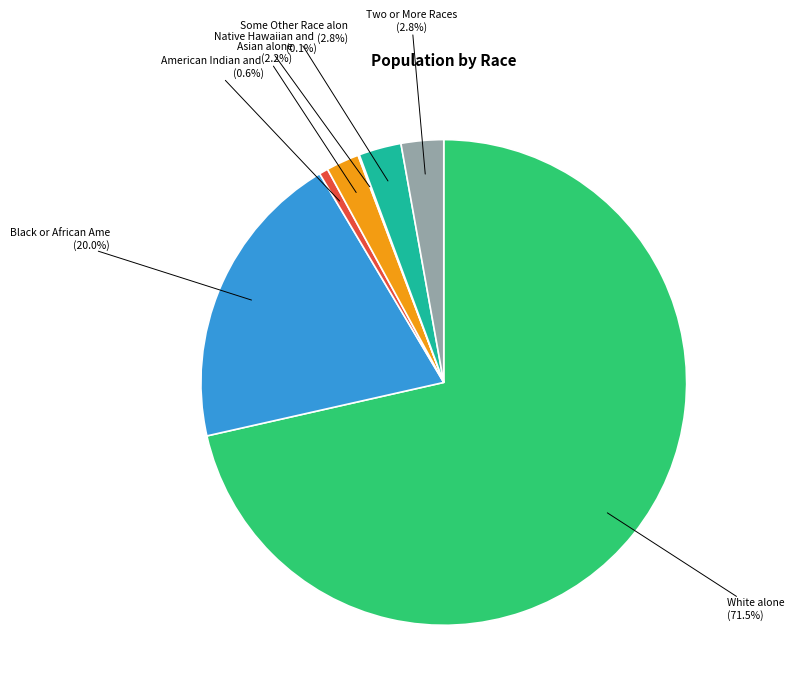

Does any single category account for the majority?

Yes